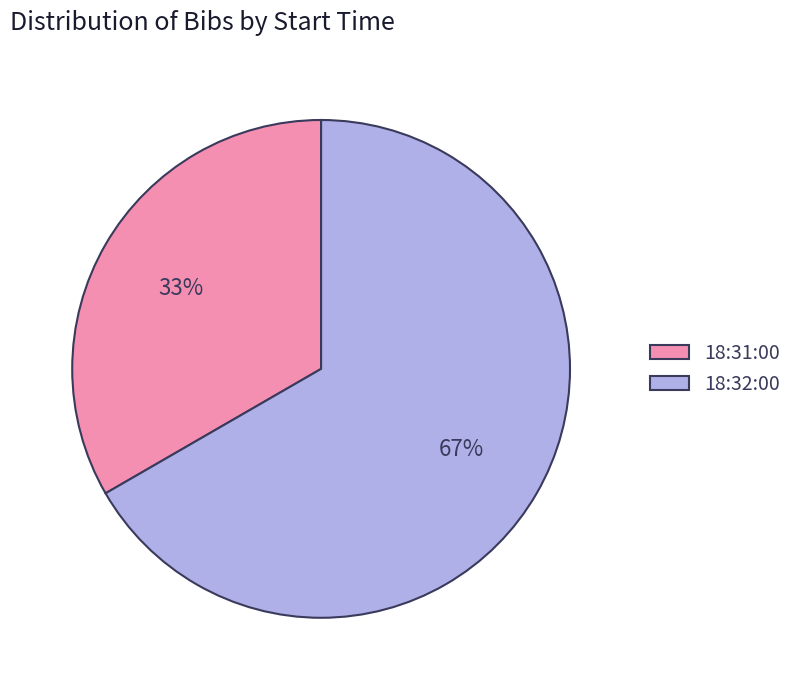

To the nearest percent, what percentage of the pie is 18:31:00?

33%